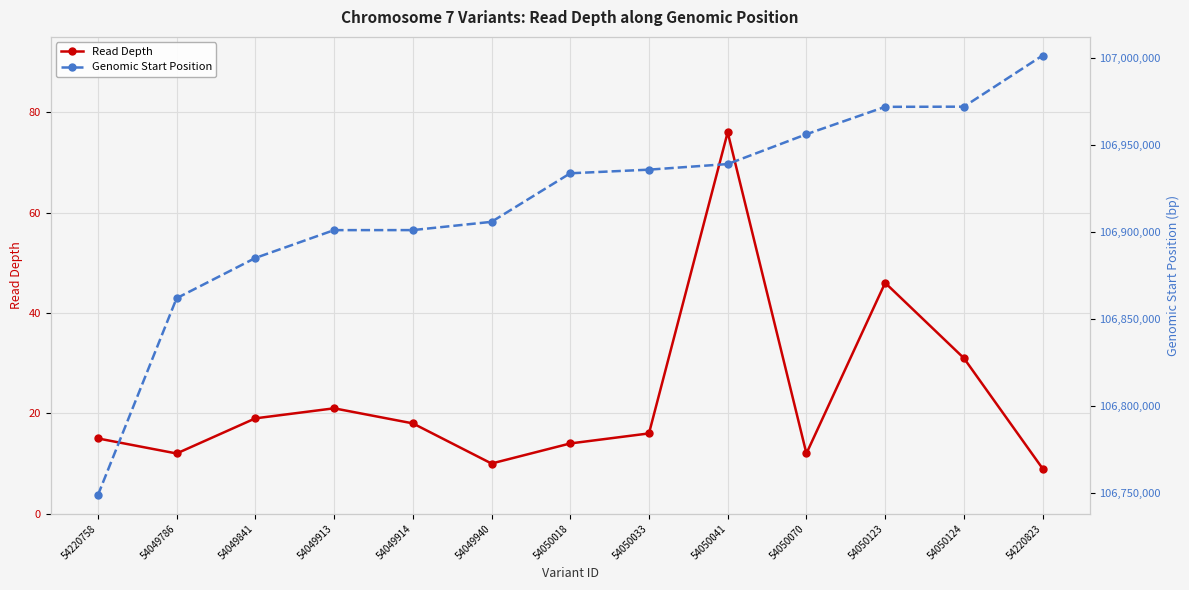

What is the value of the Read Depth point at the 6th from the left?

10